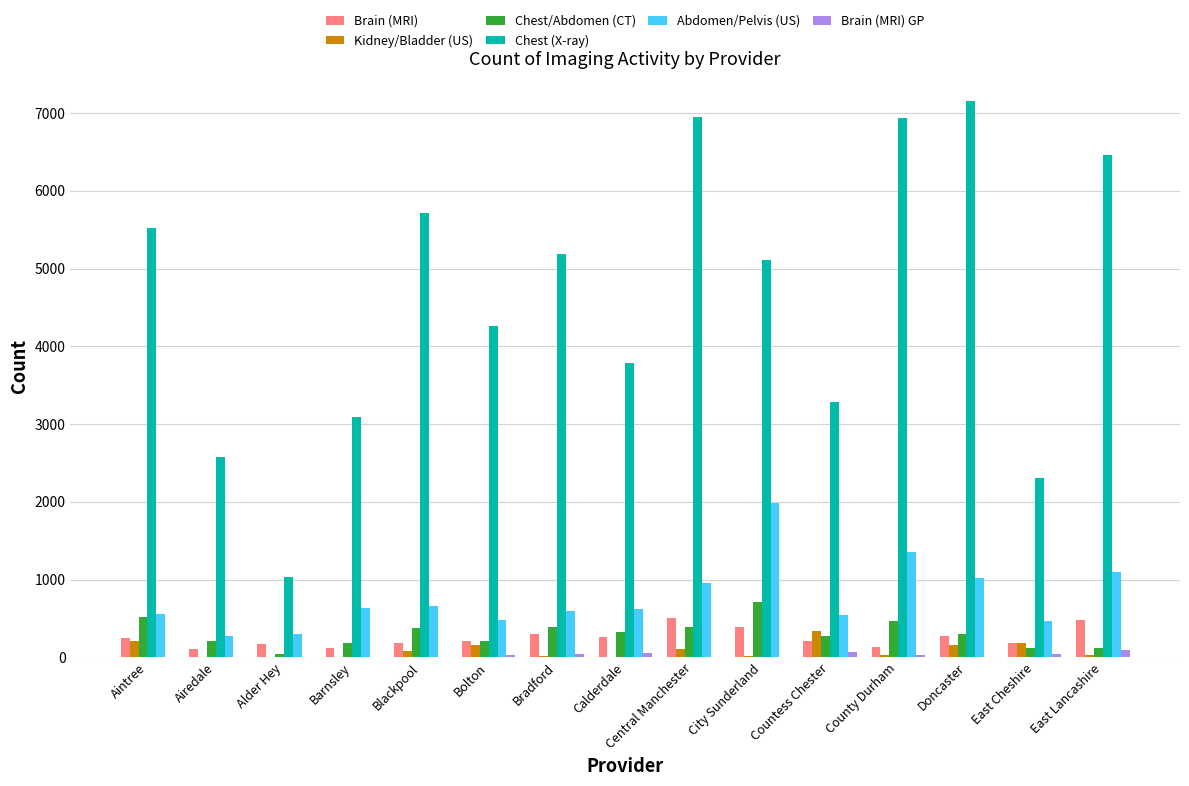

Are the bars horizontal?

No